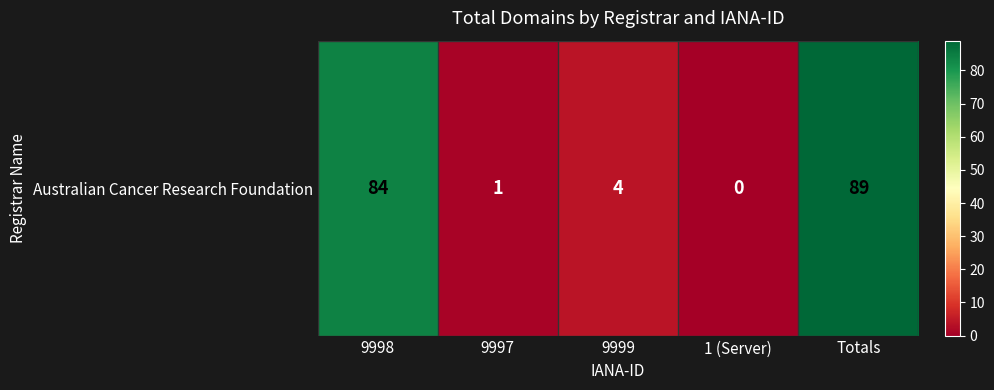

What is the sum of the values at 9998 and 9999?

88